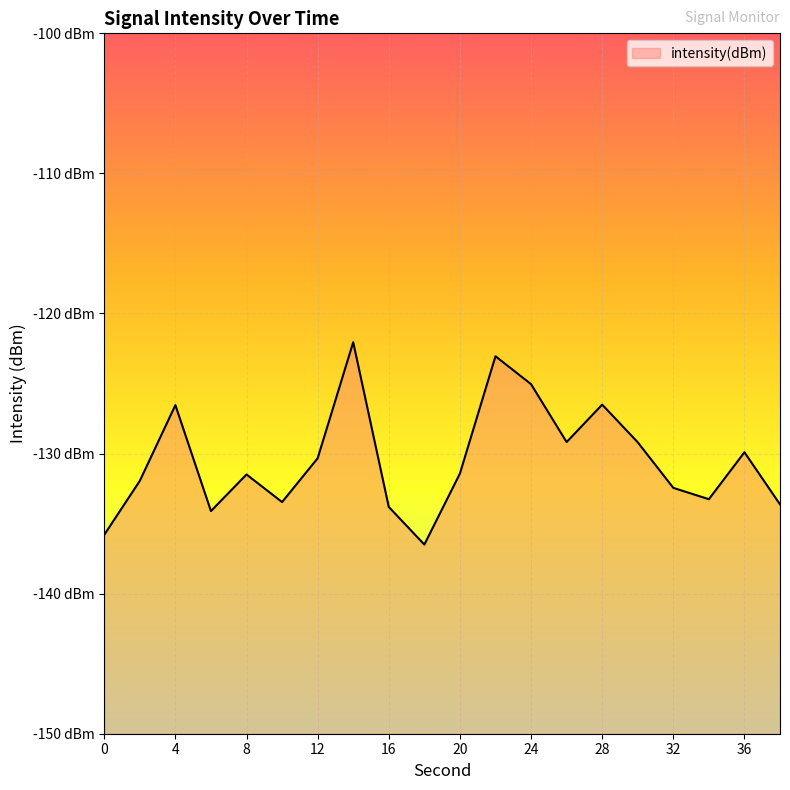

True or false: the data shows -71.8 at 38.

False